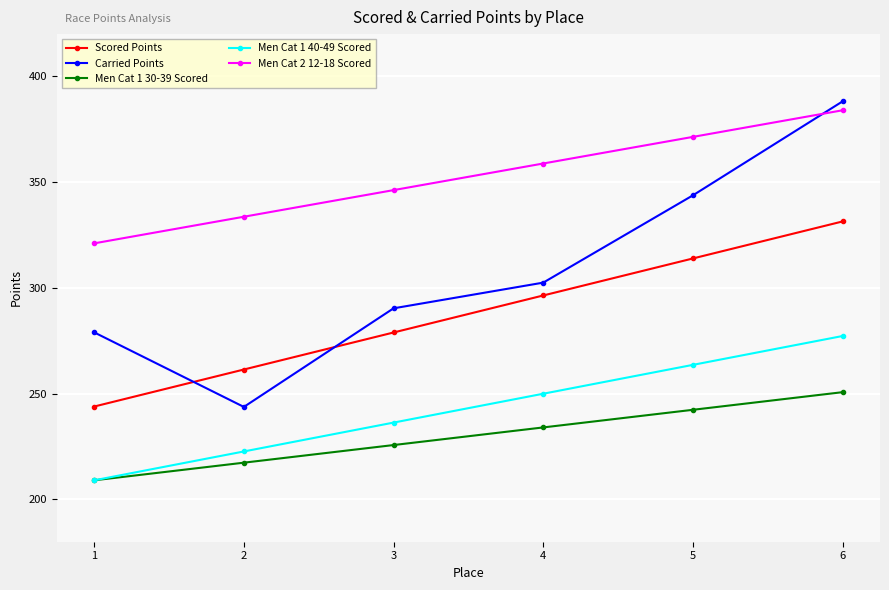

What is the value of the Carried Points point at the 1st from the left?

279.0